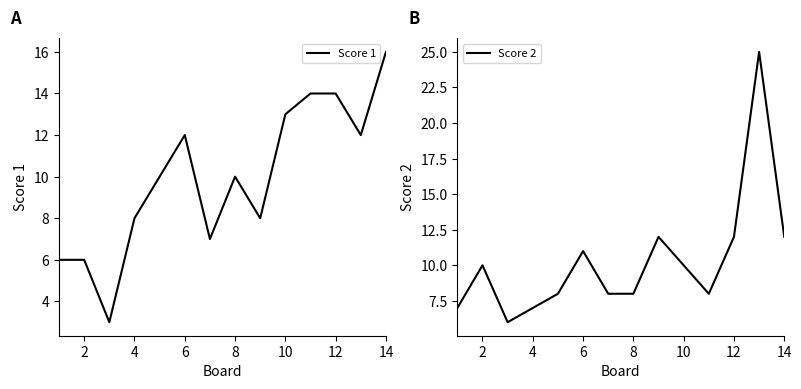

What is the value of the Score 1 point at the 2nd from the left?

6